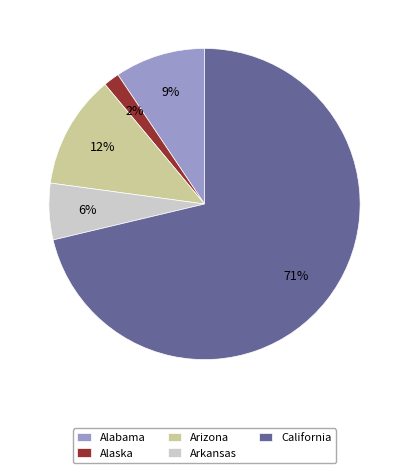

What percentage is the Alaska slice, to the nearest percent?

2%